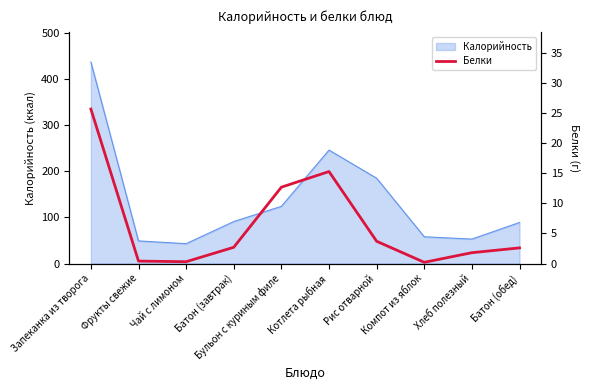

What is the highest value of the Калорийность series?

437